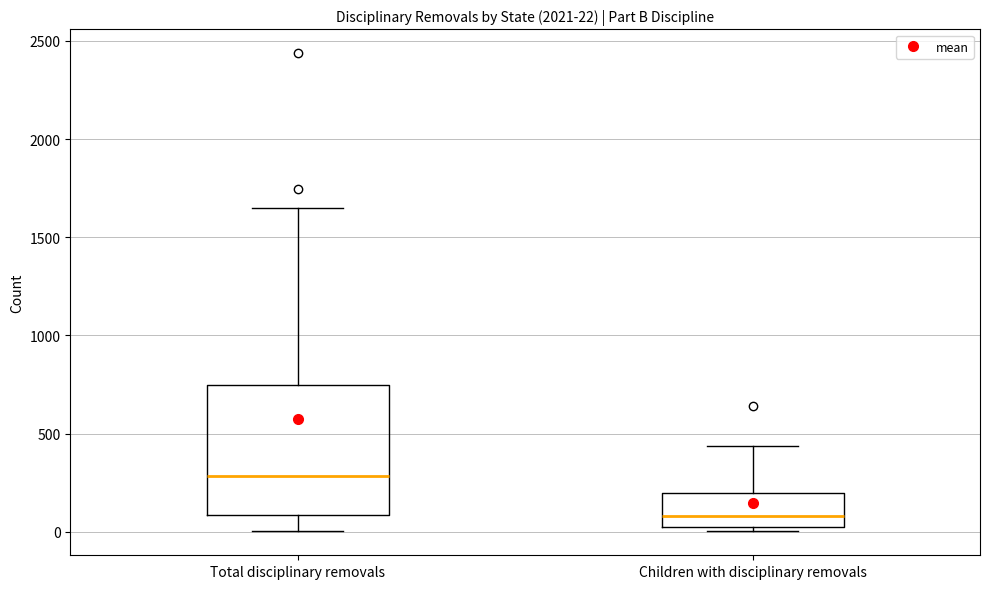

Which box's median line is the highest?

Total disciplinary removals